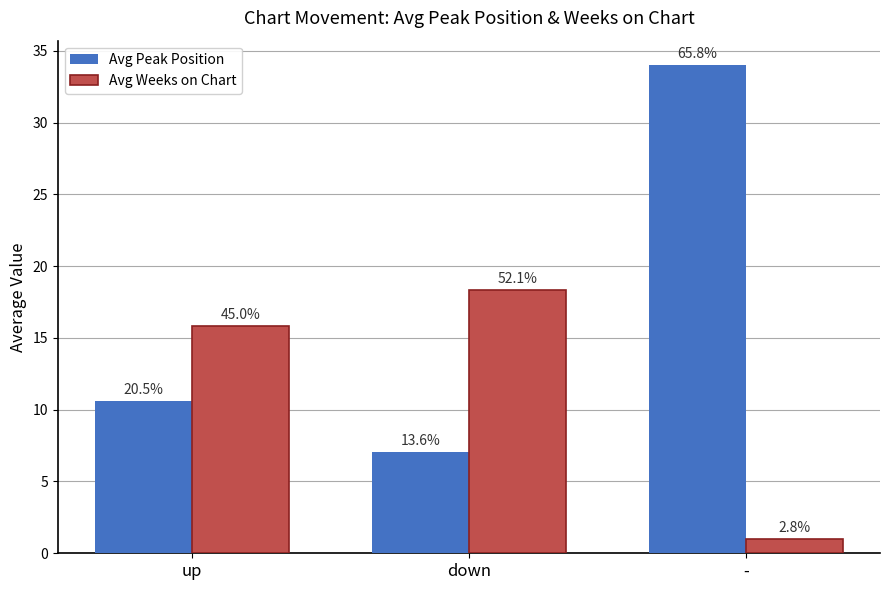

What is the maximum value shown in the chart?

34.0